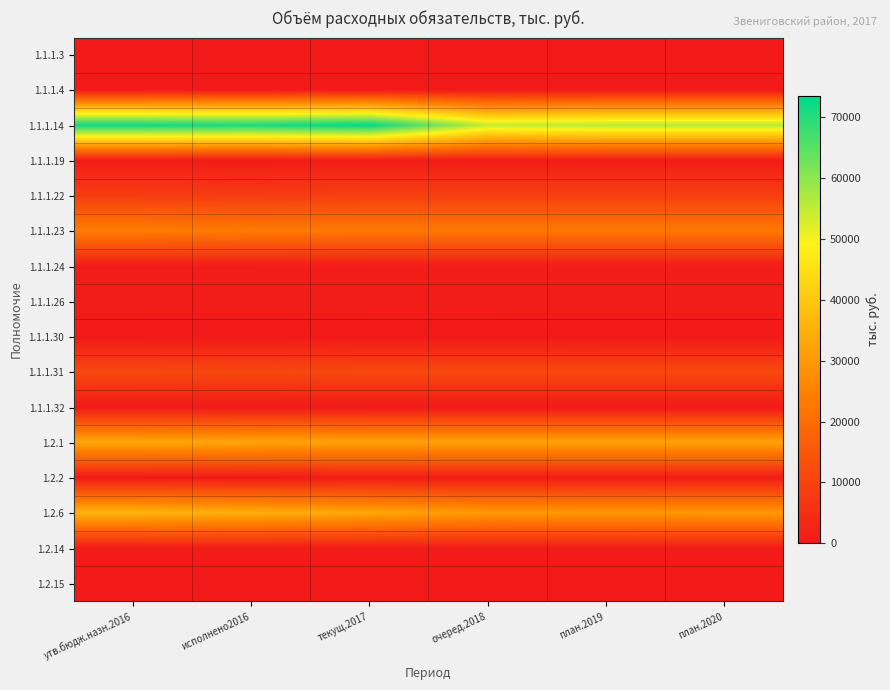

What is the total value across all series at план.2019?

166578.0